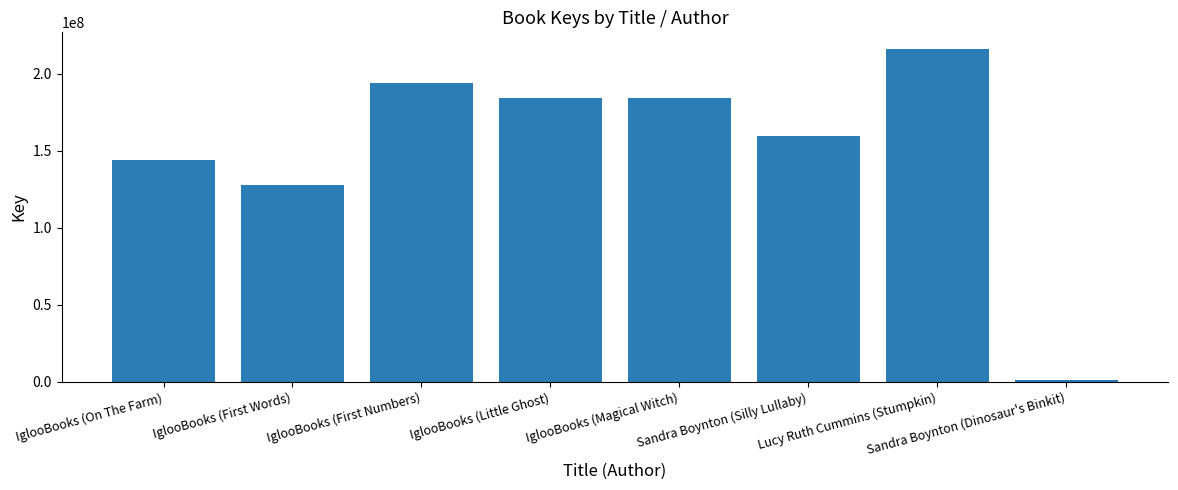

True or false: the data shows 337888467 at Lucy Ruth Cummins (Stumpkin).

False